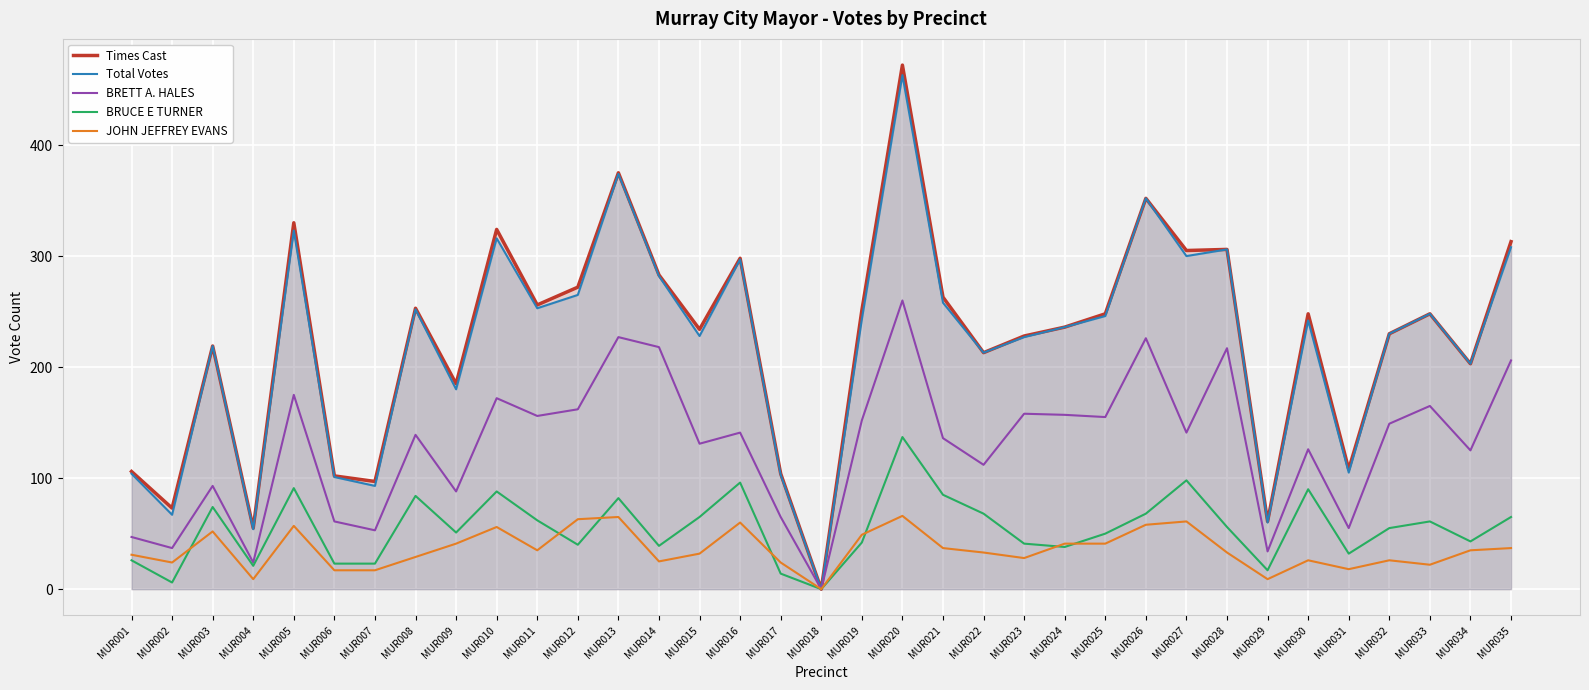

What are all the series names shown in the legend?

Times Cast, Total Votes, BRETT A. HALES, BRUCE E TURNER, JOHN JEFFREY EVANS